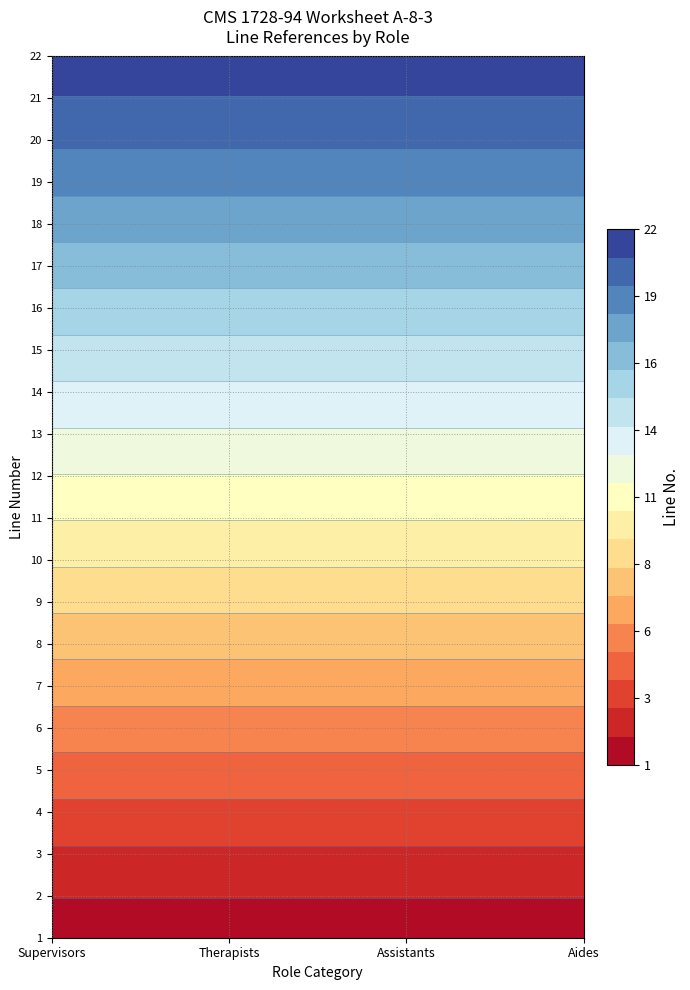

Is the value of 1 at 16 greater than the value of 2 at 17?

No